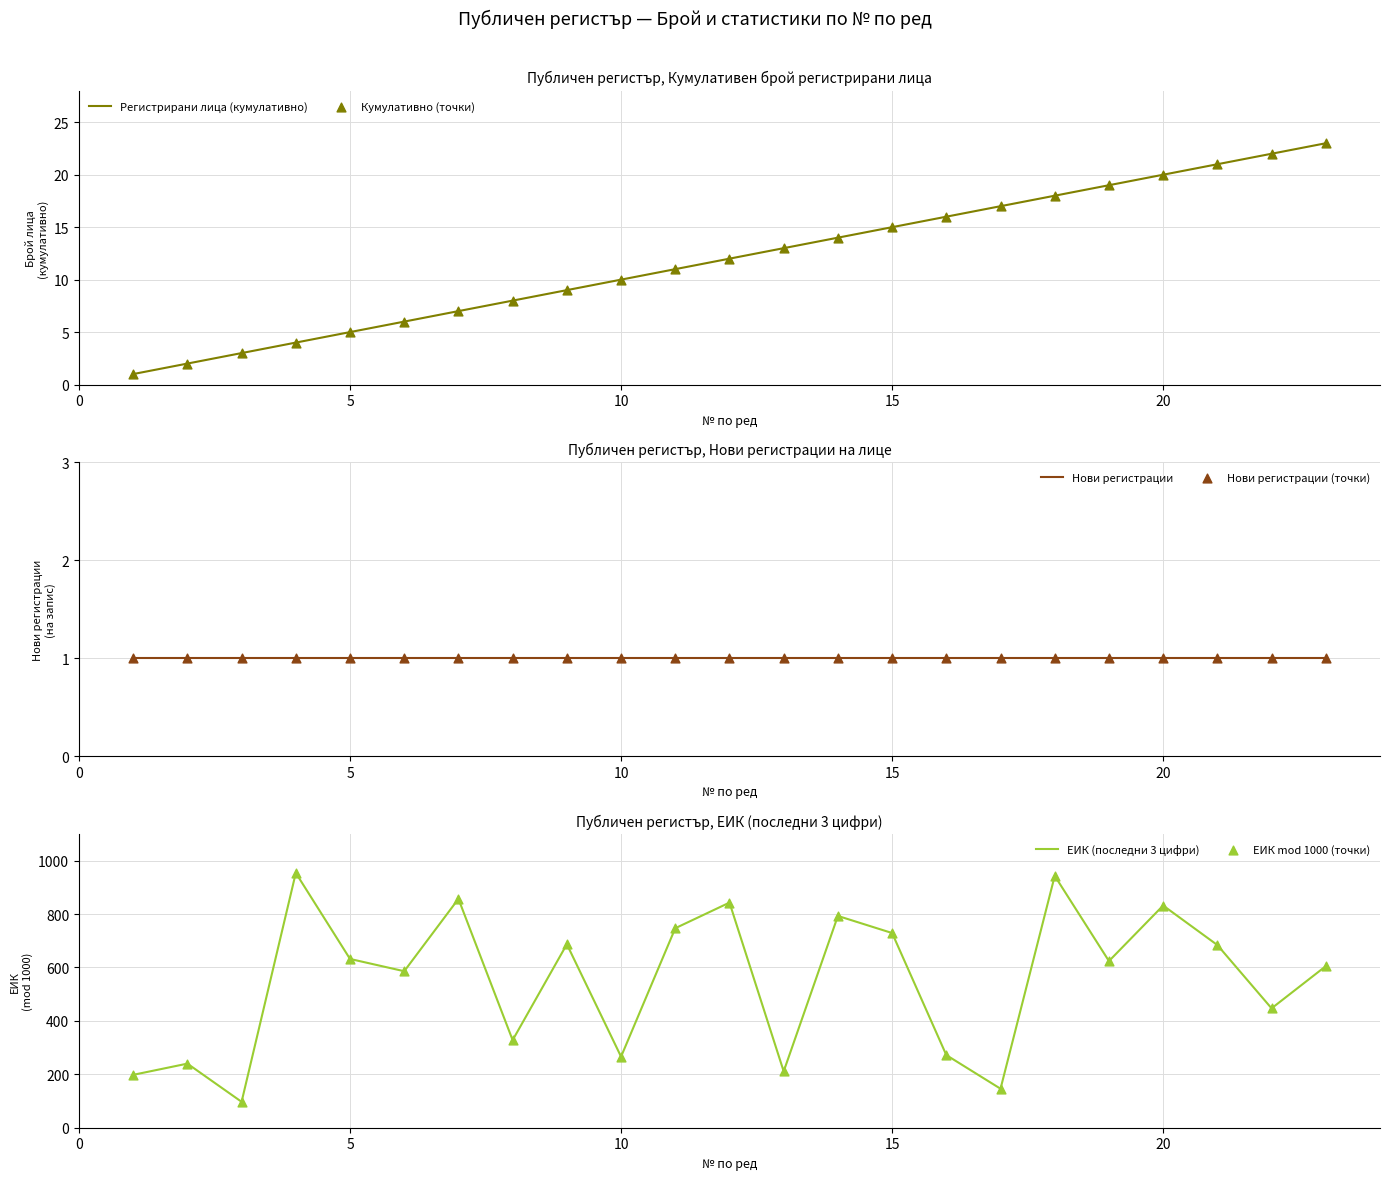

What are all the series names shown in the legend?

Регистрирани лица (кумулативно), Кумулативно (точки), Нови регистрации, Нови регистрации (точки), ЕИК (последни 3 цифри), ЕИК mod 1000 (точки)